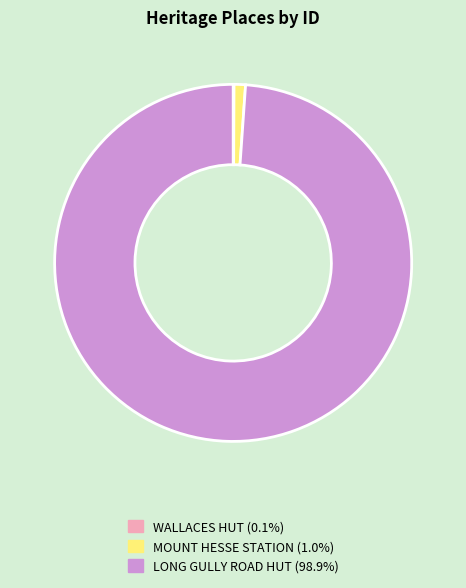

Is the sum of LONG GULLY ROAD HUT and MOUNT HESSE STATION greater than half?

Yes